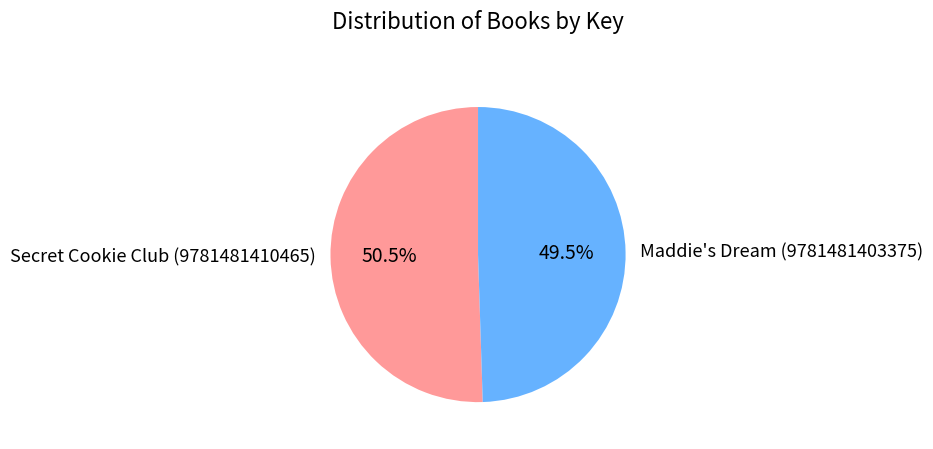

Does Maddie's Dream (9781481403375) represent more than half of the total?

No